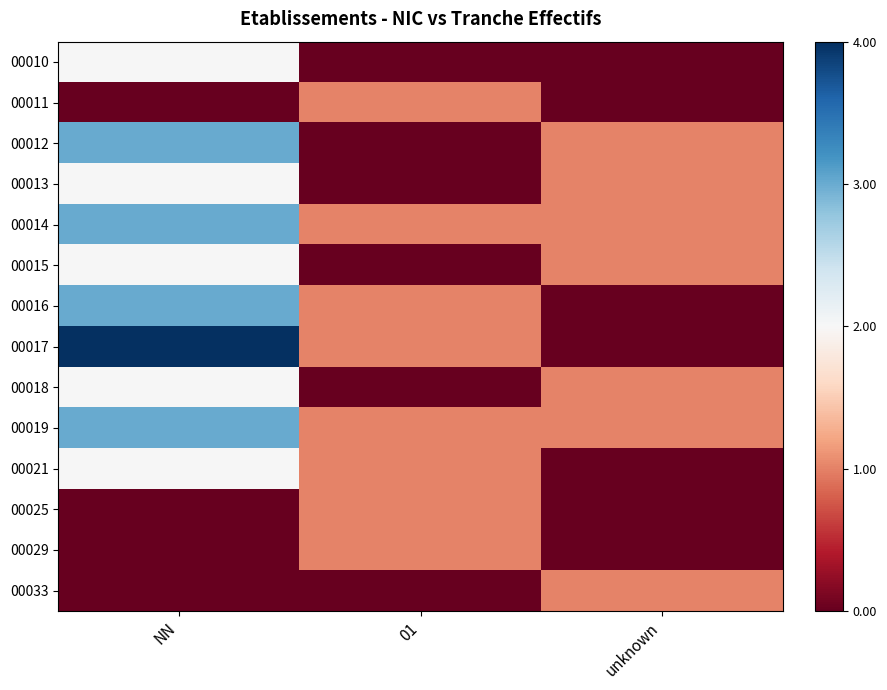

Between unknown and 01, which is larger?

unknown